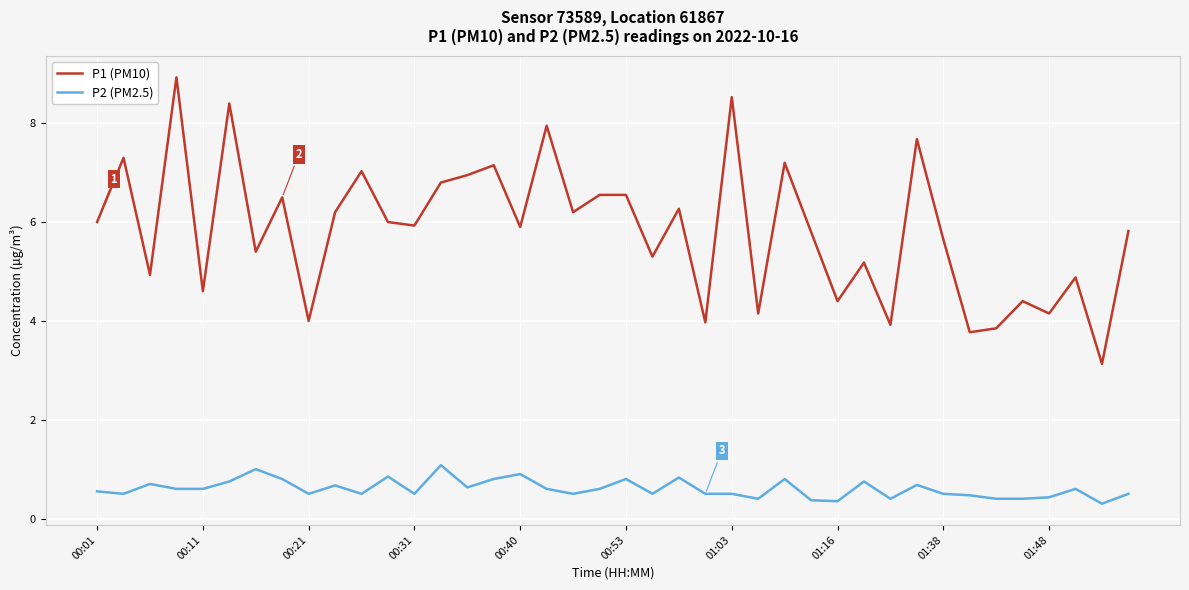

Which series has the largest total across all categories?

P1 (PM10)